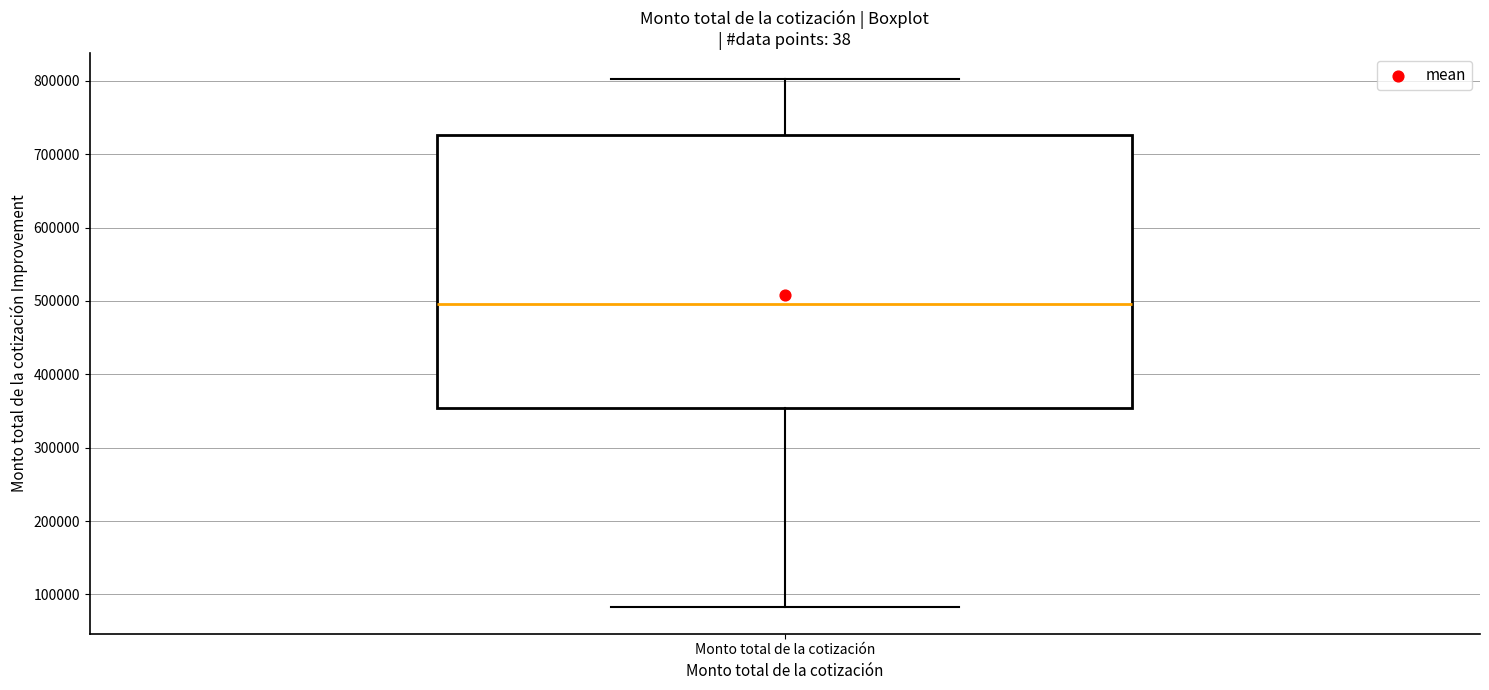

Transcribe this box plot: give where the median line is, the range the box spans, and where the two whiskers end, as read against the y-axis. The values are not printed on the chart, so give them approximately, as read against the axis.

median 500000, box 350000 to 730000, whiskers 80000 to 800000